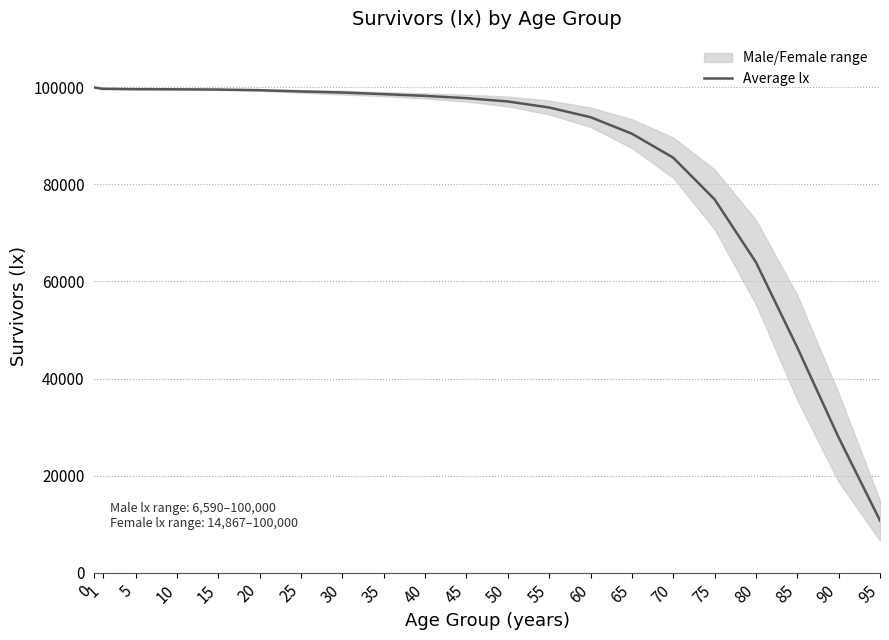

Reading left to right, extract all data points from this chart.

0=100000.0	1=99714.0	5=99638.0	10=99613.5	15=99559.0	20=99421.5	25=99169.0	30=98948.0	35=98616.0	40=98254.5	45=97782.0	50=97105.5	55=95853.5	60=93864.5	65=90460.5	70=85515.5	75=76934.5	80=63969.0	85=46404.5	90=27837.0	95=10728.5